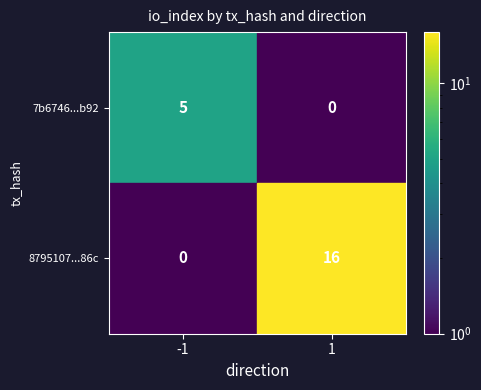

What value does the 7b6746...b92 series have at -1?

5